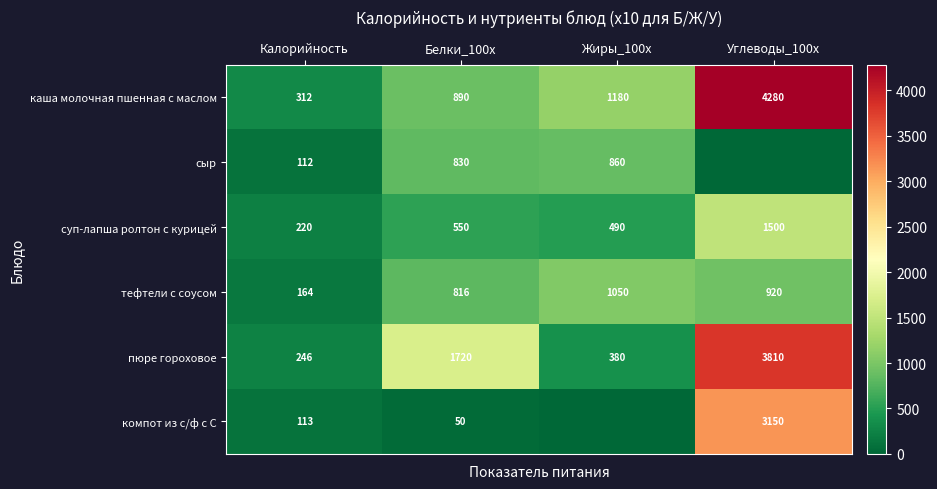

What is the maximum value shown in the chart?

4280.0